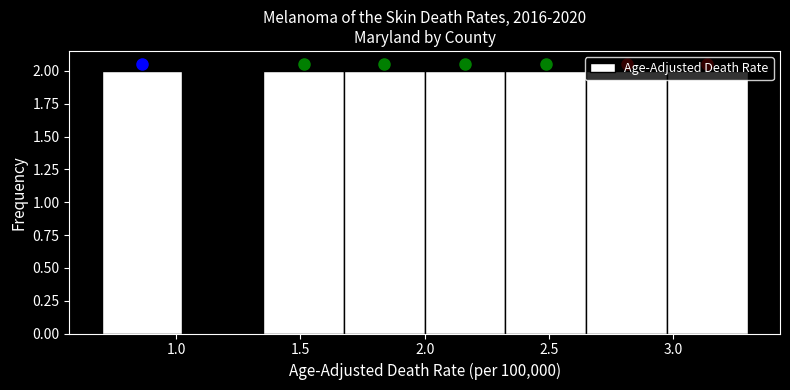

Reading left to right, list every bar in this chart as the range it spans on the x-axis followed by its height. Neither the bar edges nor the heights are printed on the chart, so give them approximately, as read against the axes.

0.700 to 1.025: 2
1.025 to 1.350: 0
1.350 to 1.675: 2
1.675 to 2.000: 2
2.000 to 2.325: 2
2.325 to 2.650: 2
2.650 to 2.975: 2
2.975 to 3.300: 2